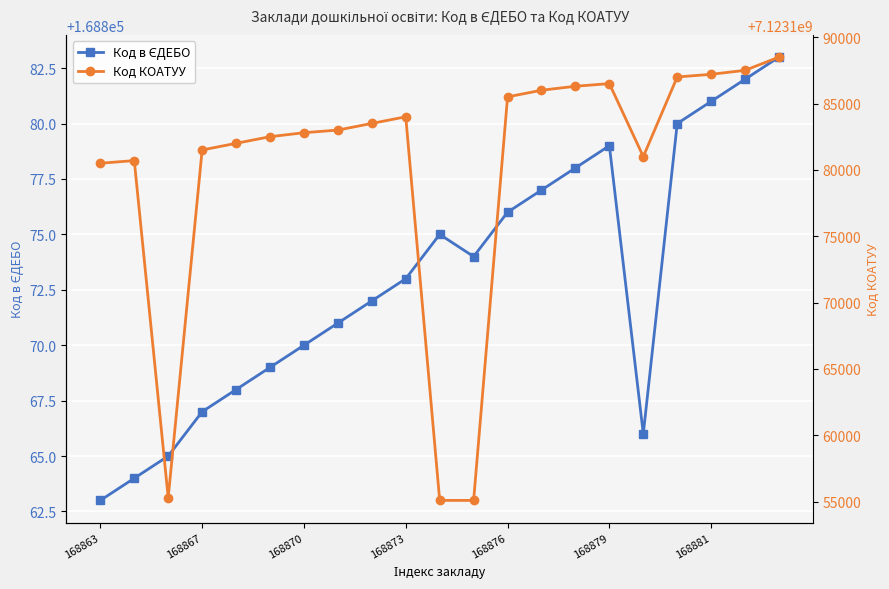

How many data points in Код в ЄДЕБО are above 168873?

10